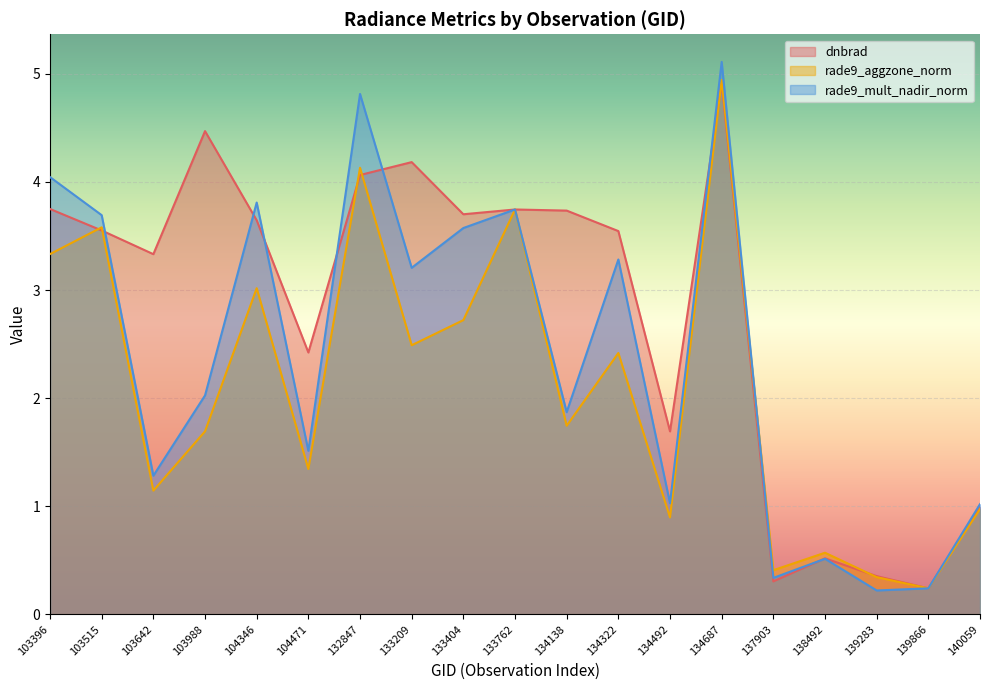

Where is the first local maximum for dnbrad?

103988